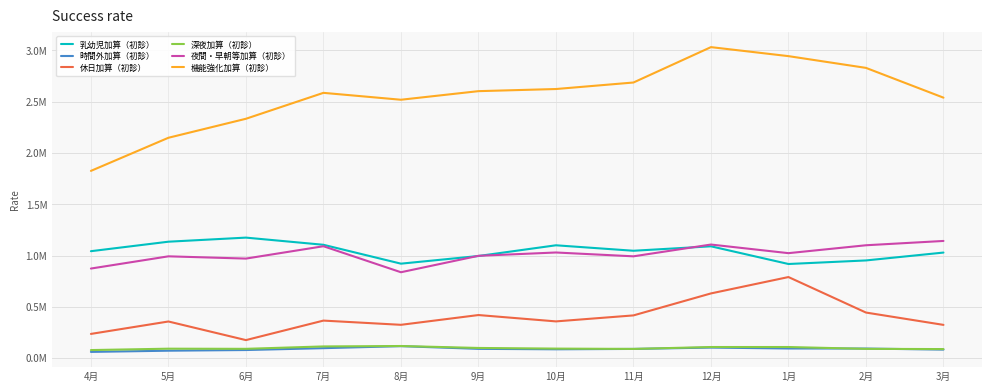

What is the difference between the 乳幼児加算（初診） values at 3月 and 12月?

0.1